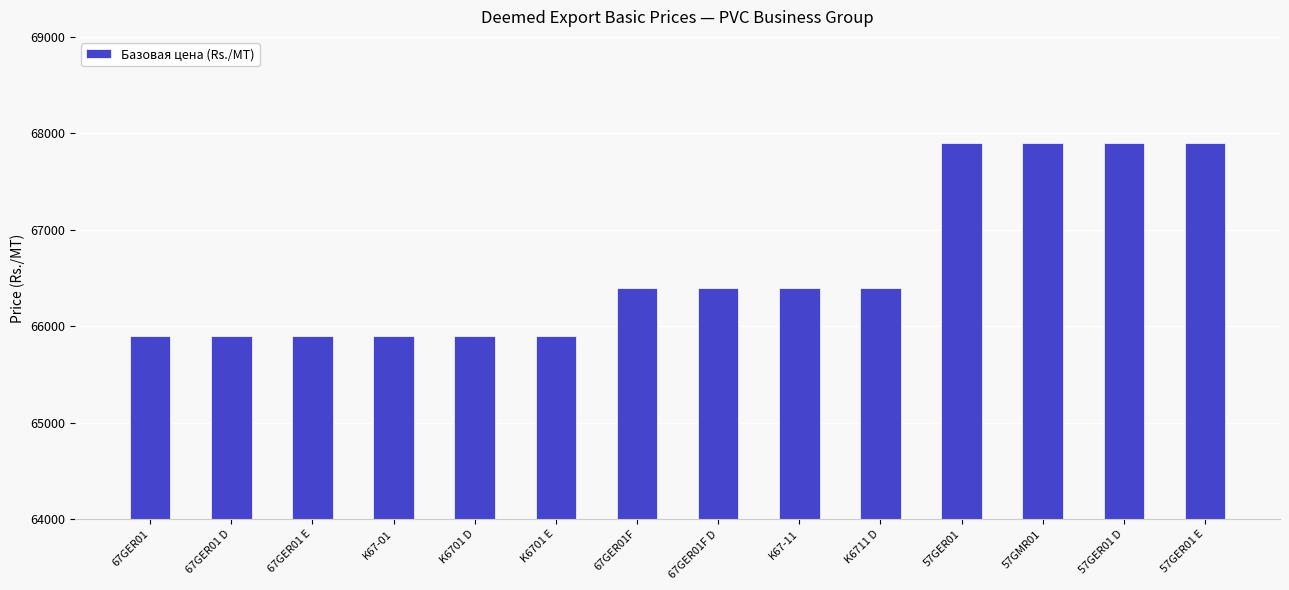

What is the approximate value at K6701 E?

65900